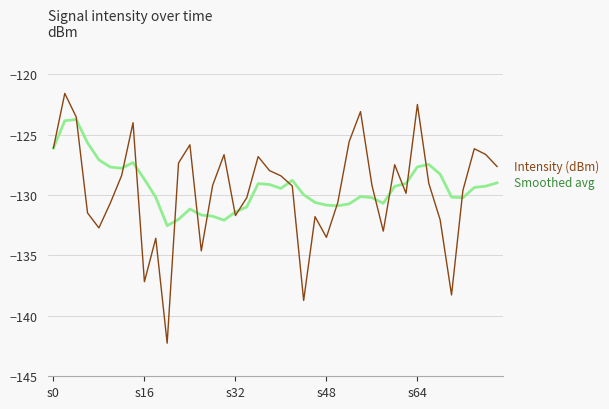

What is the minimum value shown in the chart?

-142.3